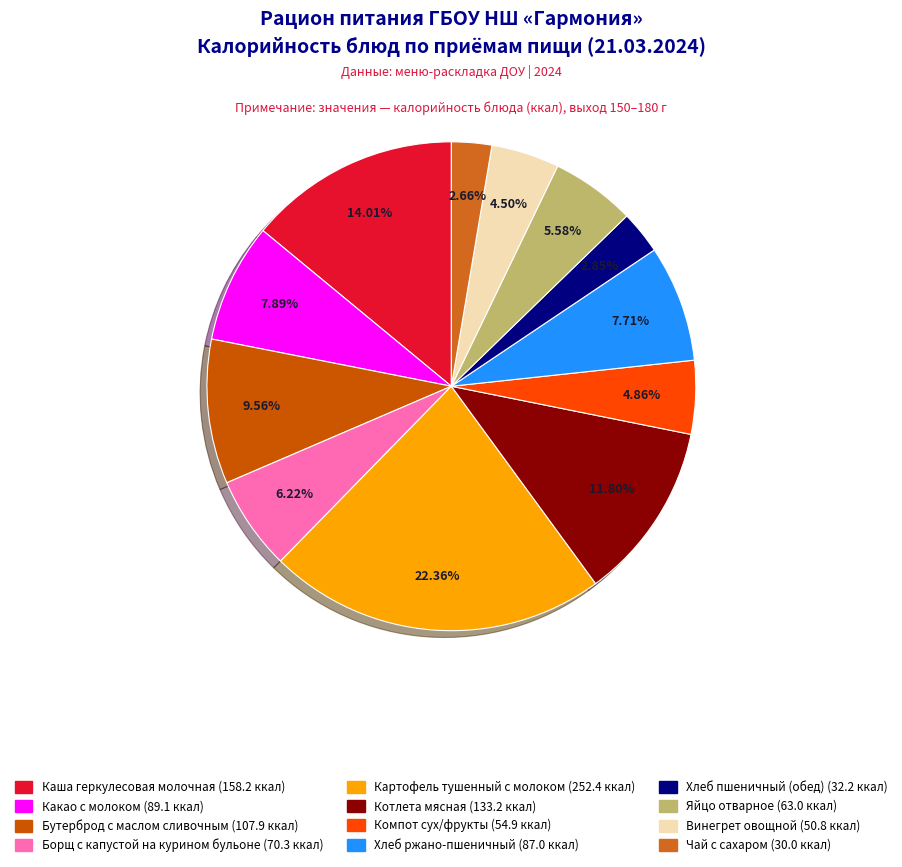

What is the smallest slice in the pie chart?

Чай с сахаром